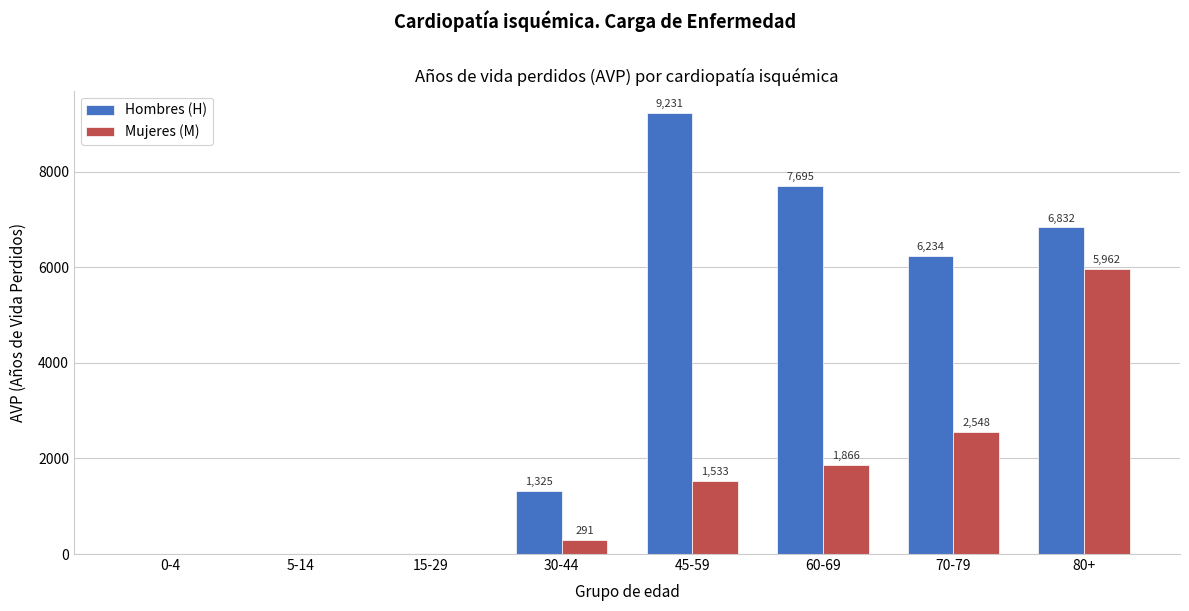

Reading left to right, extract all data points from this chart.

Hombres (H): 0-4=0	5-14=0	15-29=0	30-44=1325	45-59=9231	60-69=7695	70-79=6234	80+=6832
Mujeres (M): 0-4=0	5-14=0	15-29=0	30-44=291	45-59=1533	60-69=1866	70-79=2548	80+=5962